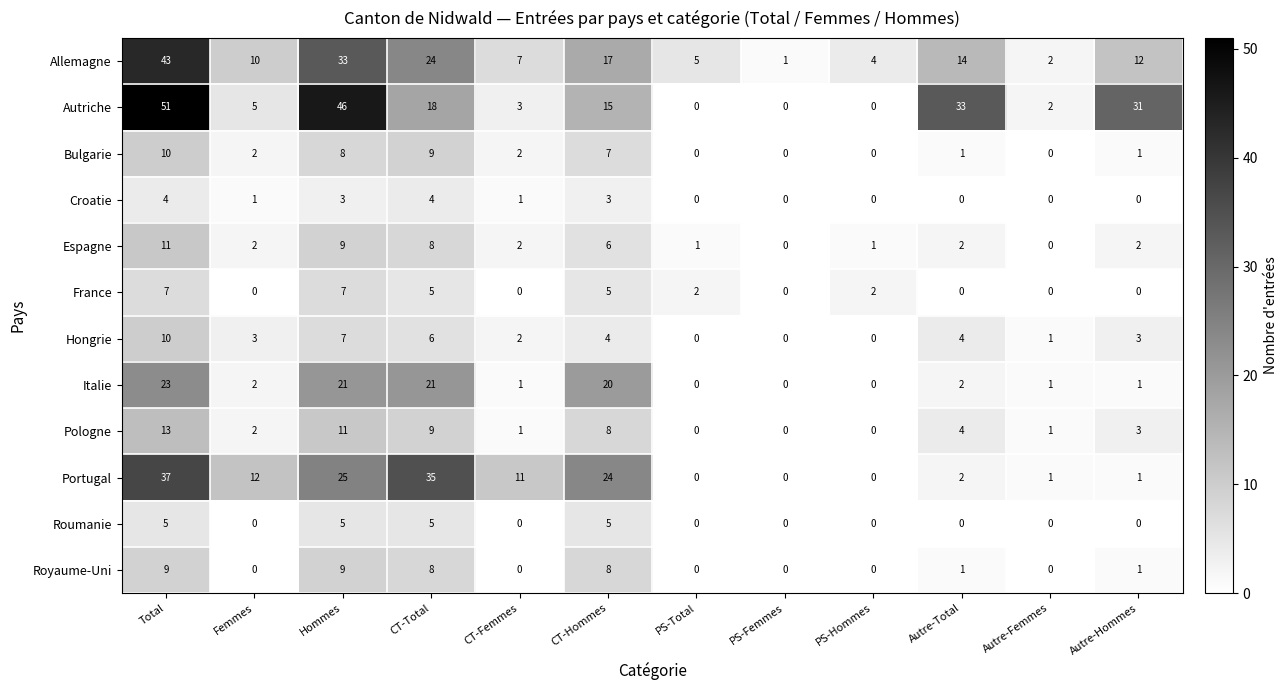

Is it true that Bulgarie equals 0 at PS-Femmes?

True